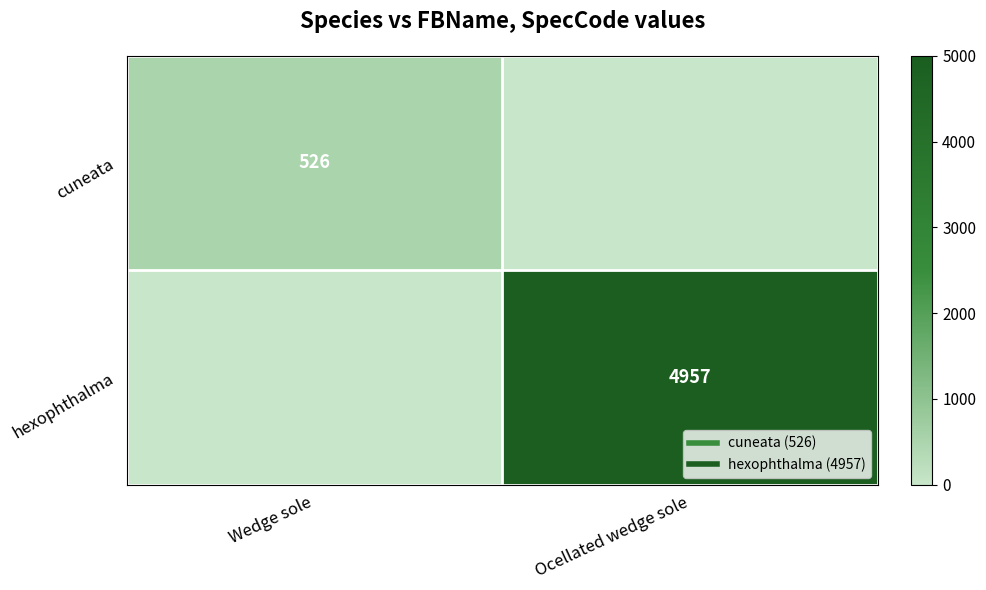

Between Wedge sole and Ocellated wedge sole, which series saw the biggest shift?

hexophthalma